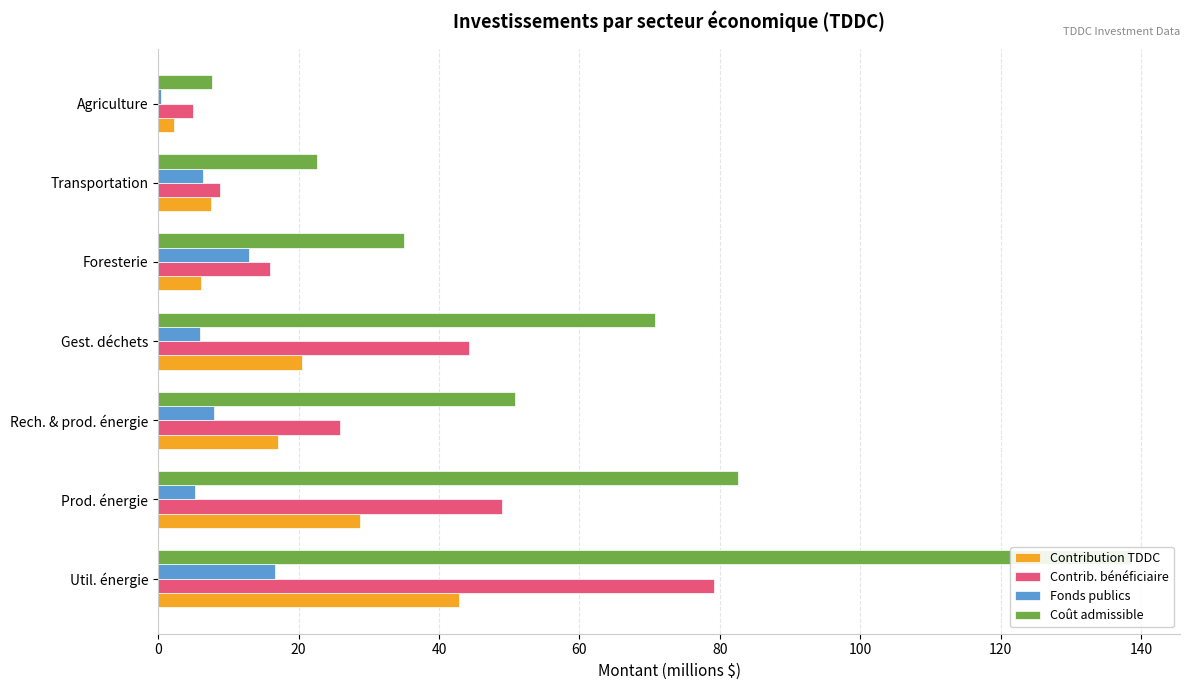

Count the number of categories in the chart.

7